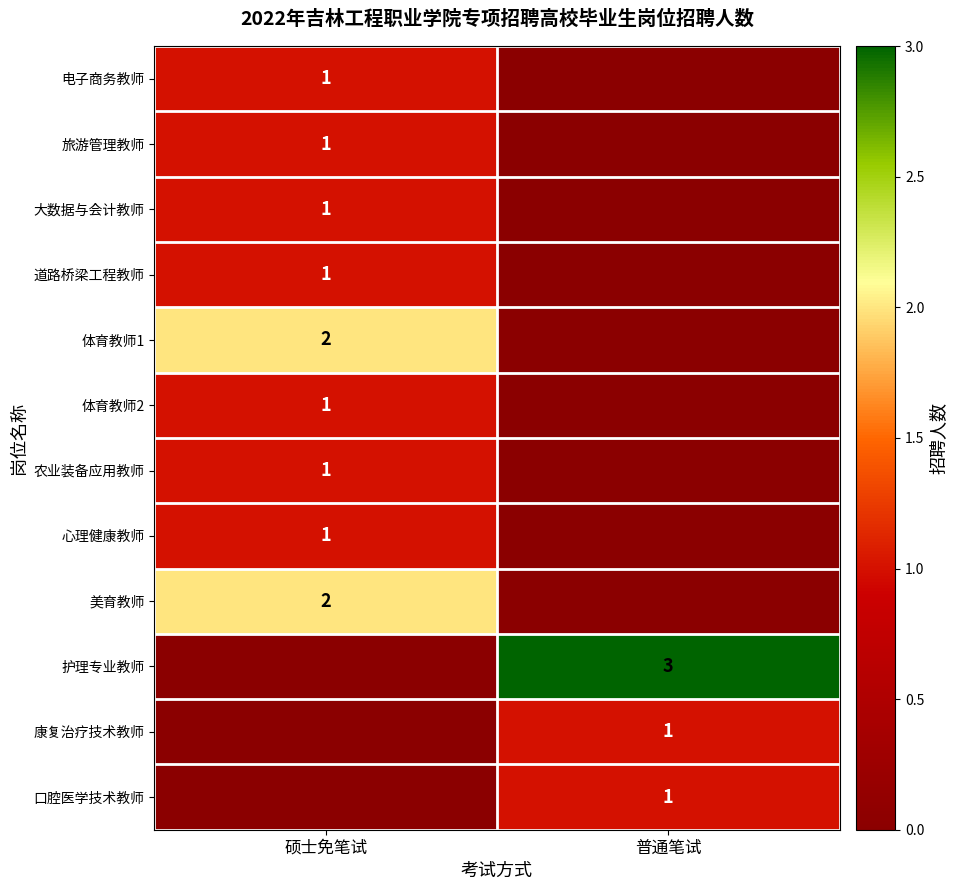

True or false: 体育教师1 has a value of 1 at 硕士免笔试.

False